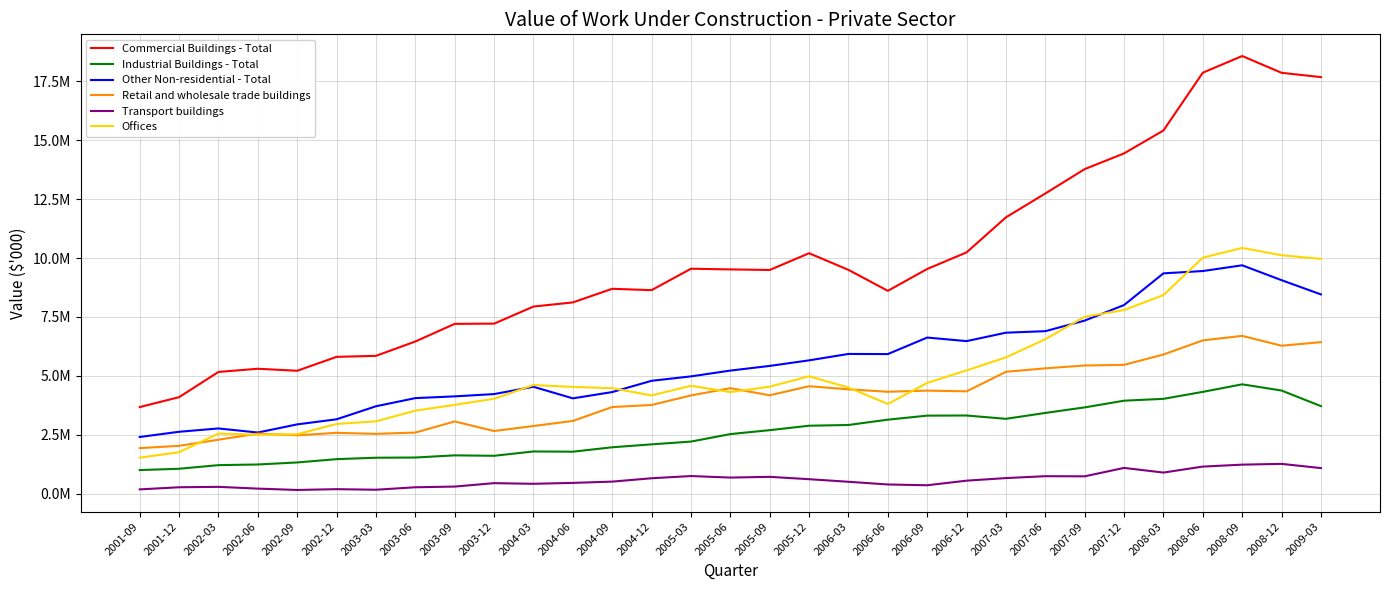

What is the maximum value for Retail and wholesale trade buildings?

6698198